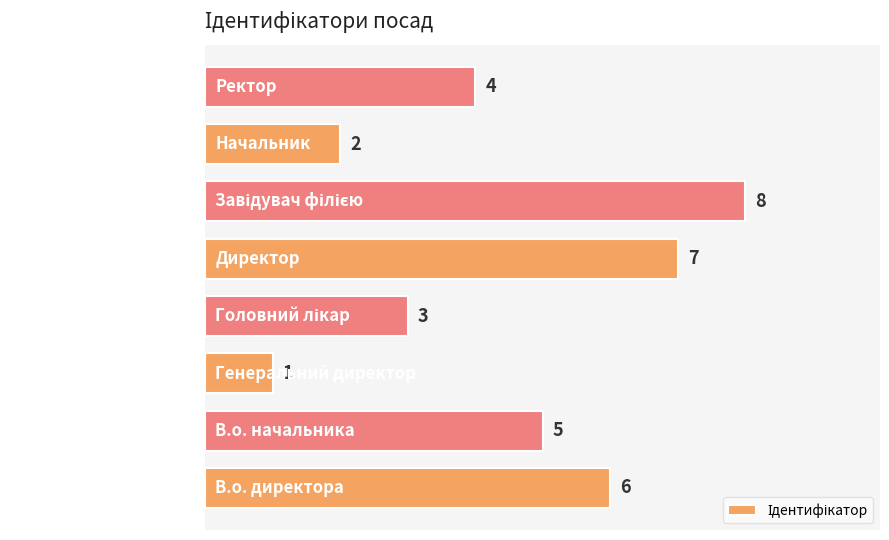

Which has a higher value, В.о. директора or Начальник?

В.о. директора